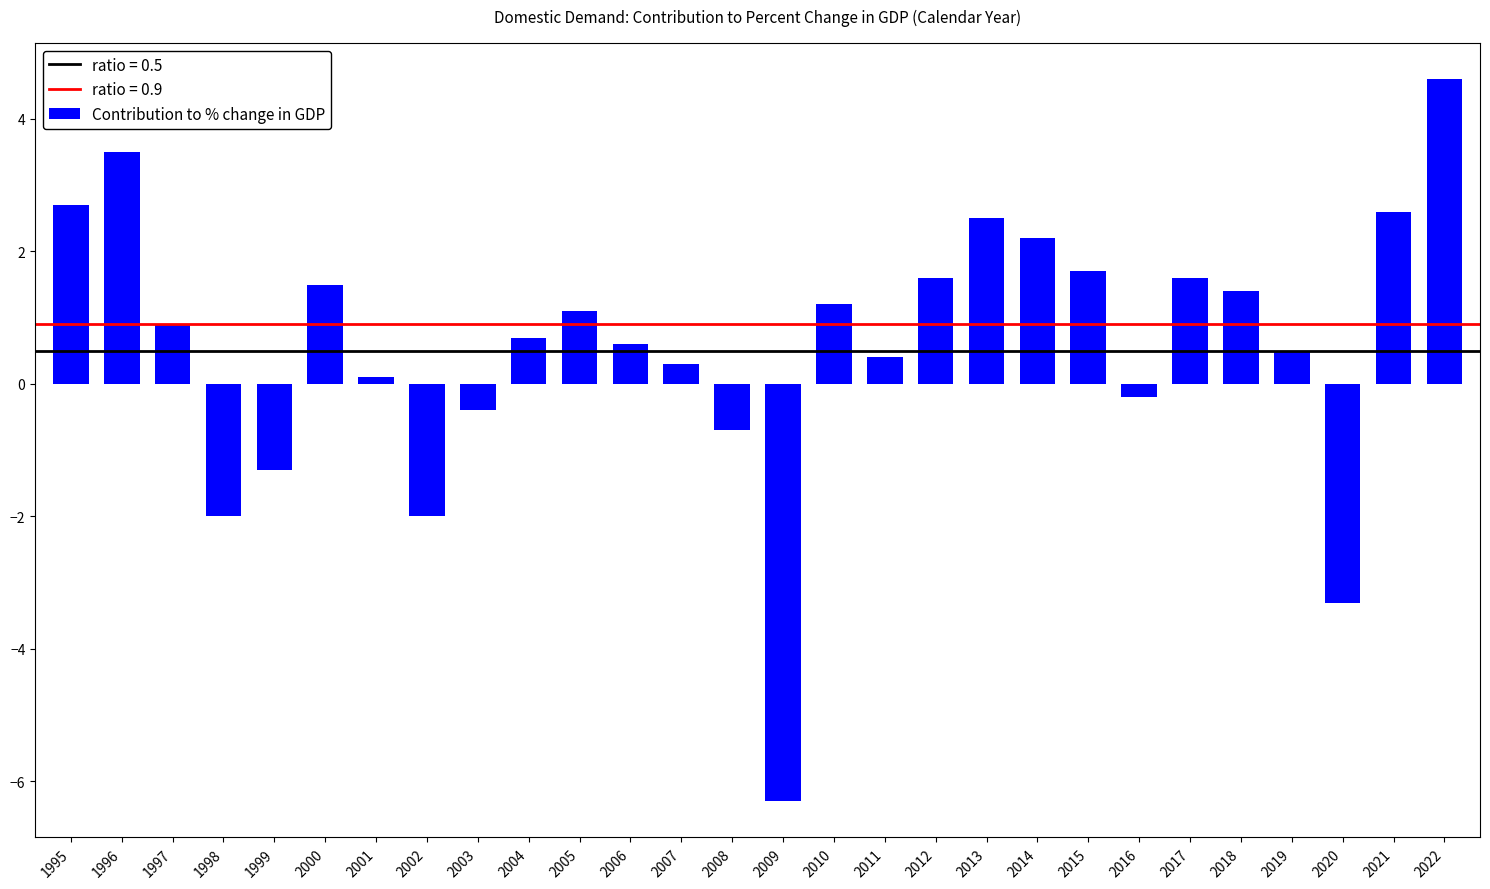

How many categories are shown in the chart?

28